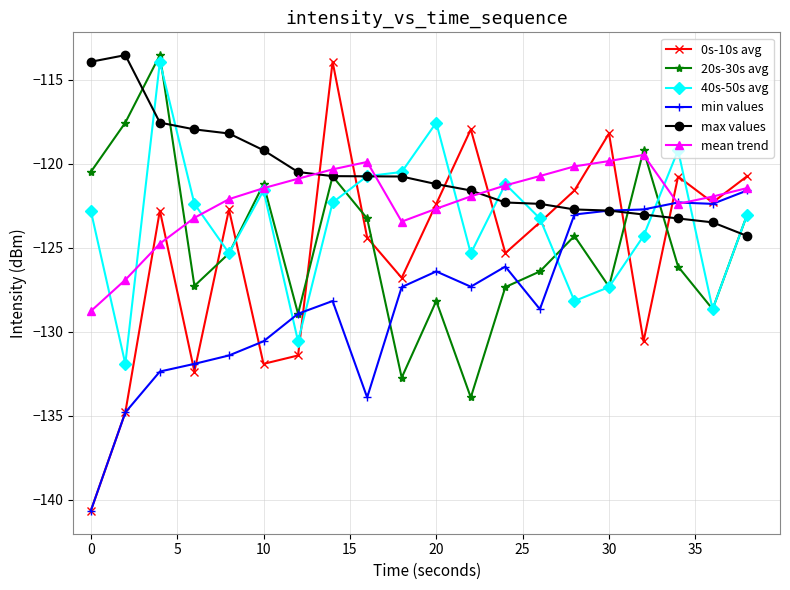

True or false: max values and mean trend intersect in this chart.

True